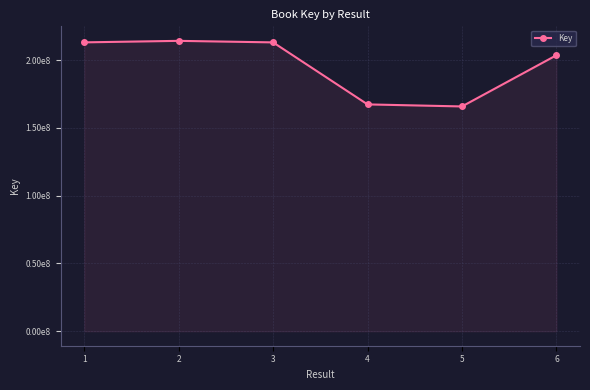

Is this an area chart (filled region under the line)?

Yes